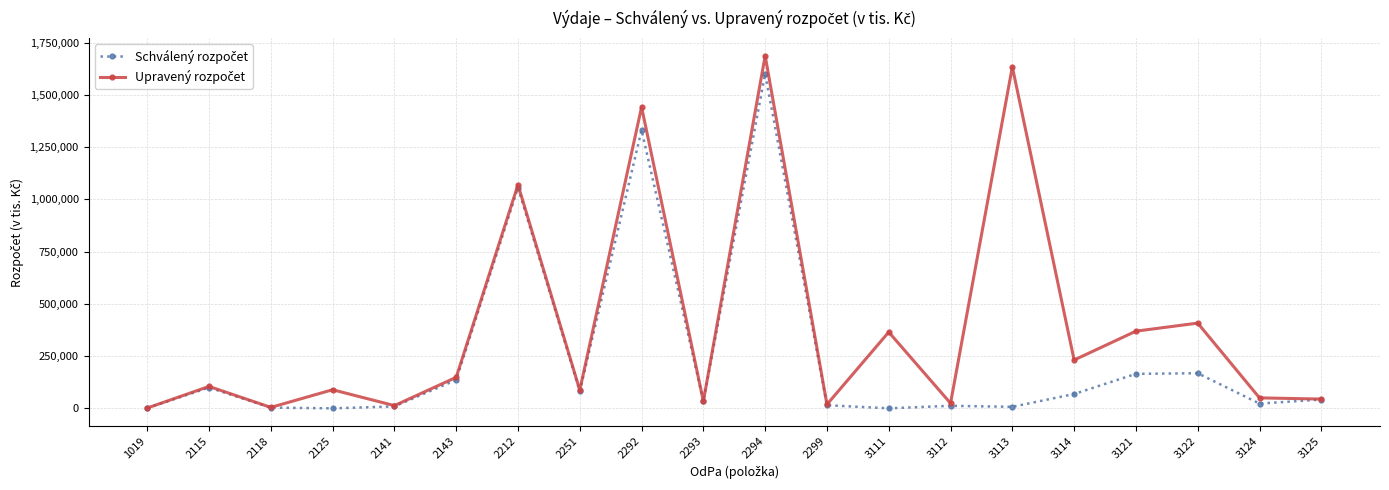

At which category is the sum across all series the highest?

2294